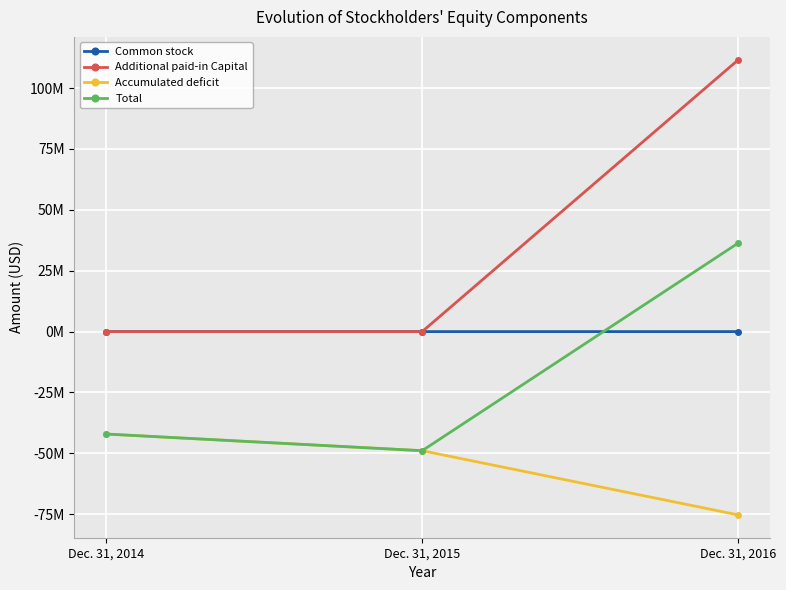

Which has a higher value, Dec. 31, 2014 or Dec. 31, 2016?

Dec. 31, 2016